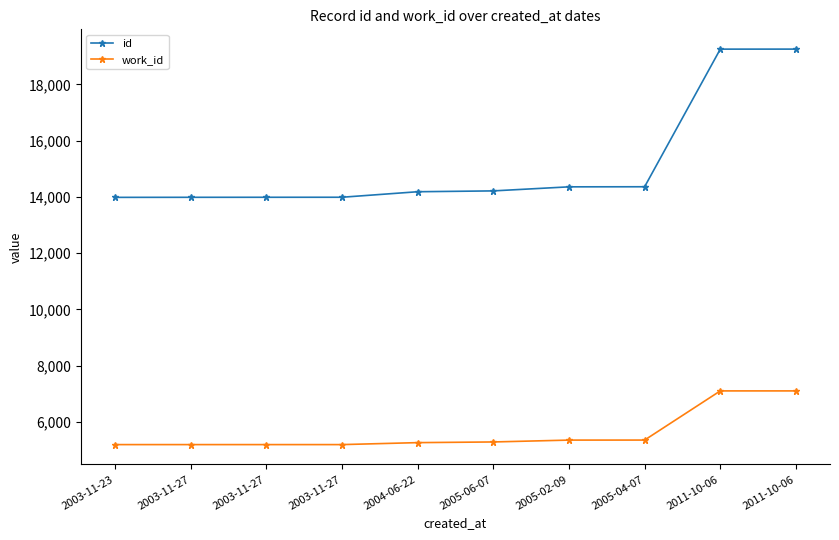

Where does the id series first go above 14213?

2005-02-09